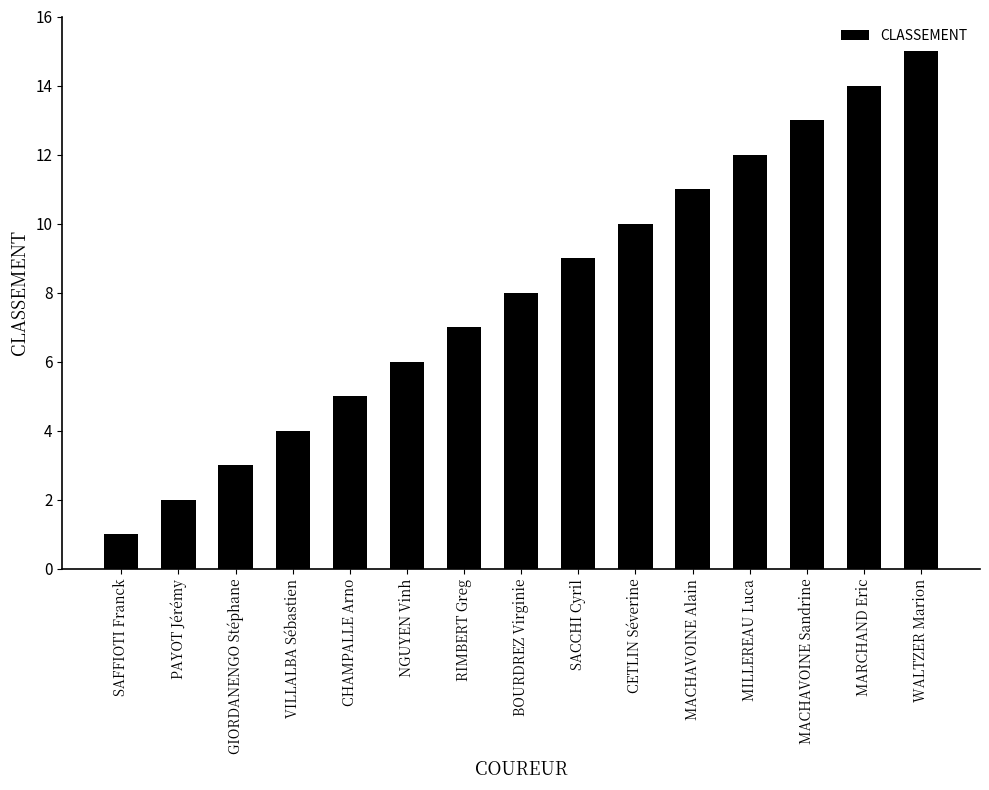

How many bars are there in total?

15